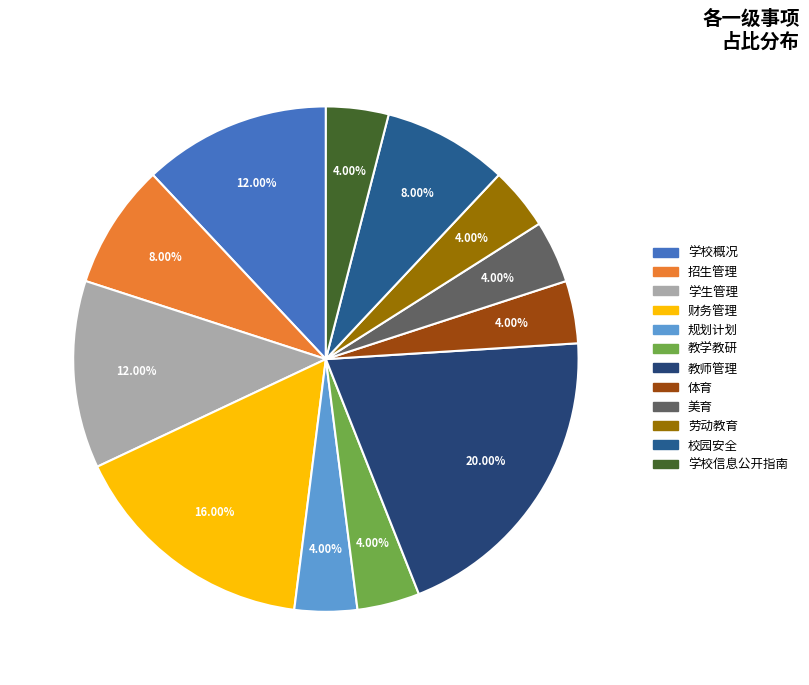

To the nearest percent, what is the difference between the largest and smallest slice percentages?

16%